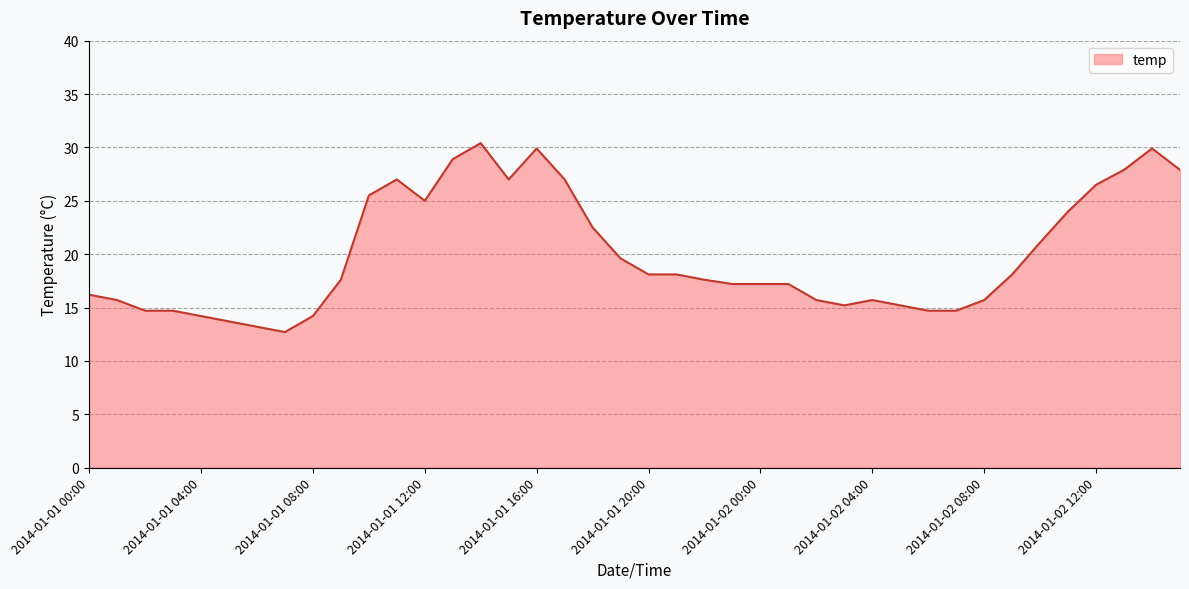

What is the sum of all values?

797.4